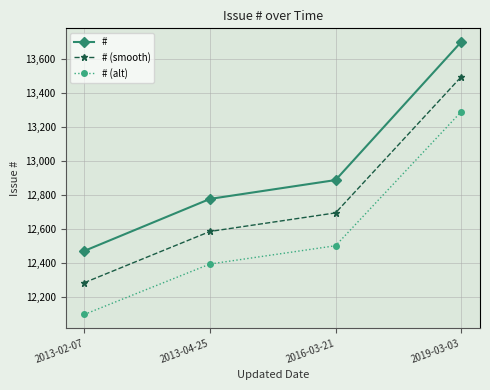

What is the value of the # point at the 3rd from the left?

12886.0